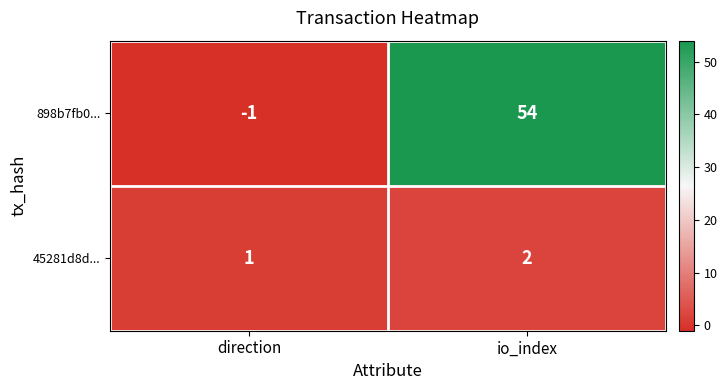

What is the sum of the 898b7fb0... values at io_index and direction?

53